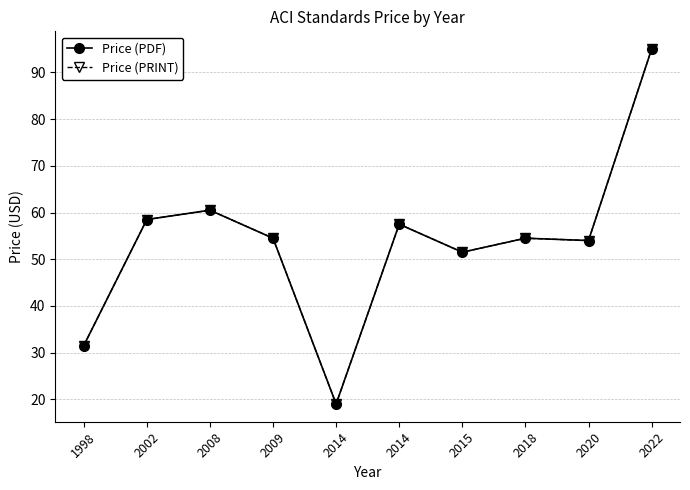

Reading left to right, extract all data points from this chart.

Price (PDF): 1998=31.5	2002=58.5	2008=60.5	2009=54.5	2014=19.0	2014=57.5	2015=51.5	2018=54.5	2020=54.0	2022=95.0
Price (PRINT): 1998=31.5	2002=58.5	2008=60.5	2009=54.5	2014=19.0	2014=57.5	2015=51.5	2018=54.5	2020=54.0	2022=95.0